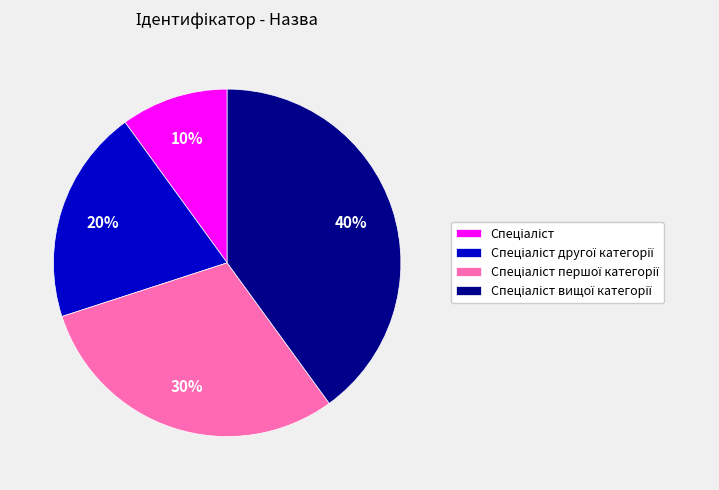

To the nearest percent, what is the difference between the largest and smallest slice percentages?

30%